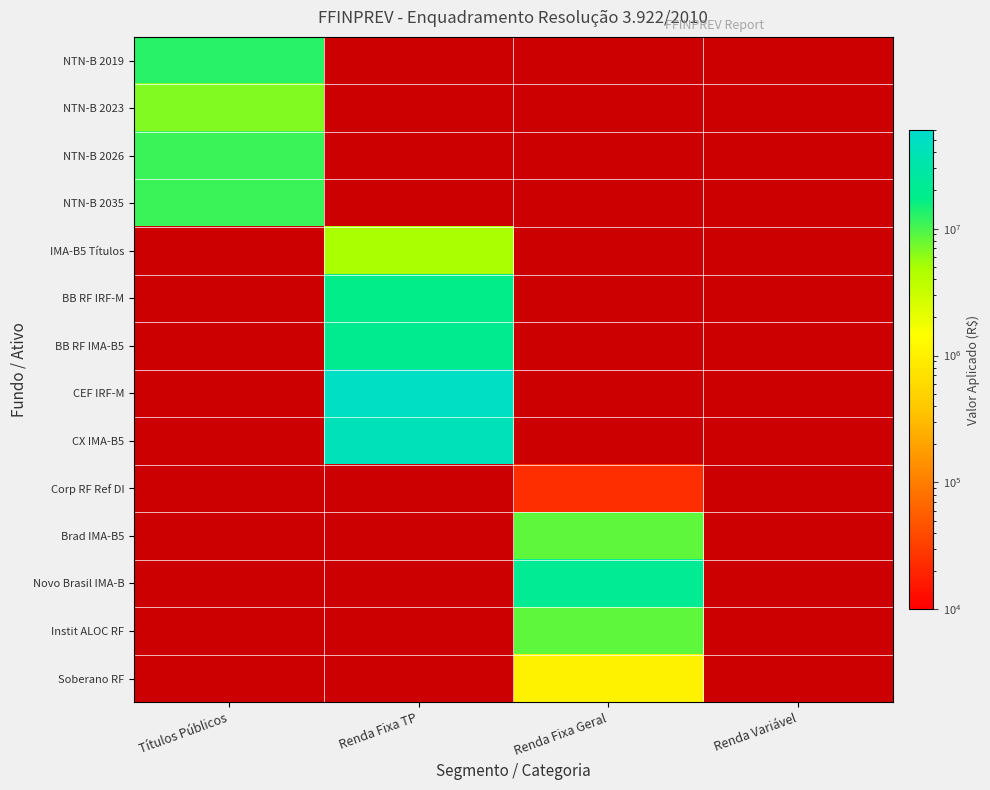

Which category has the lowest value across all series?

Renda Fixa Geral